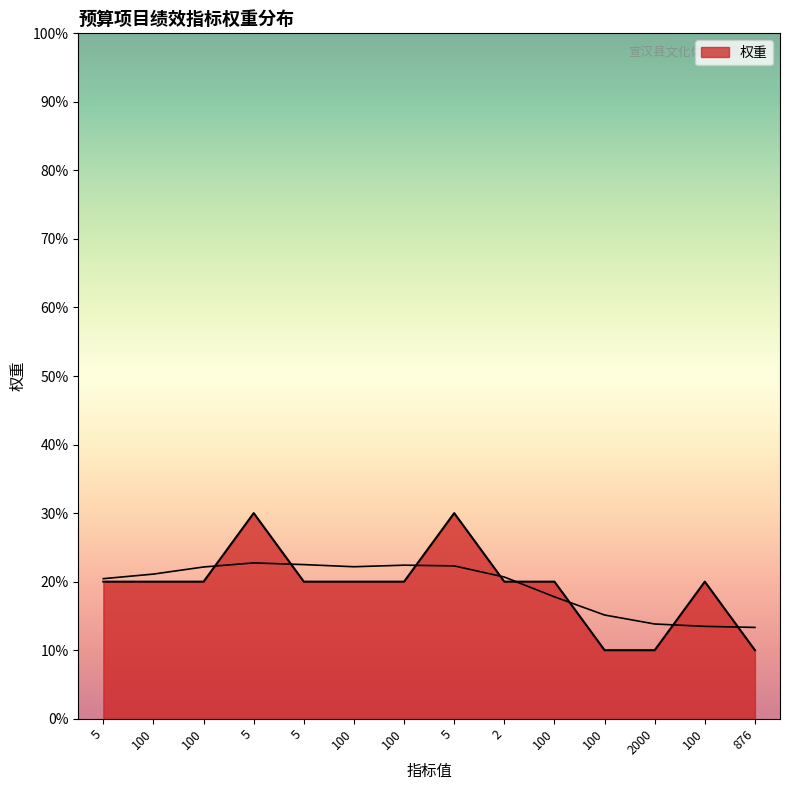

List the labels in order of value, smallest first.

100, 2000, 876, 5, 100, 100, 5, 100, 100, 2, 100, 100, 5, 5